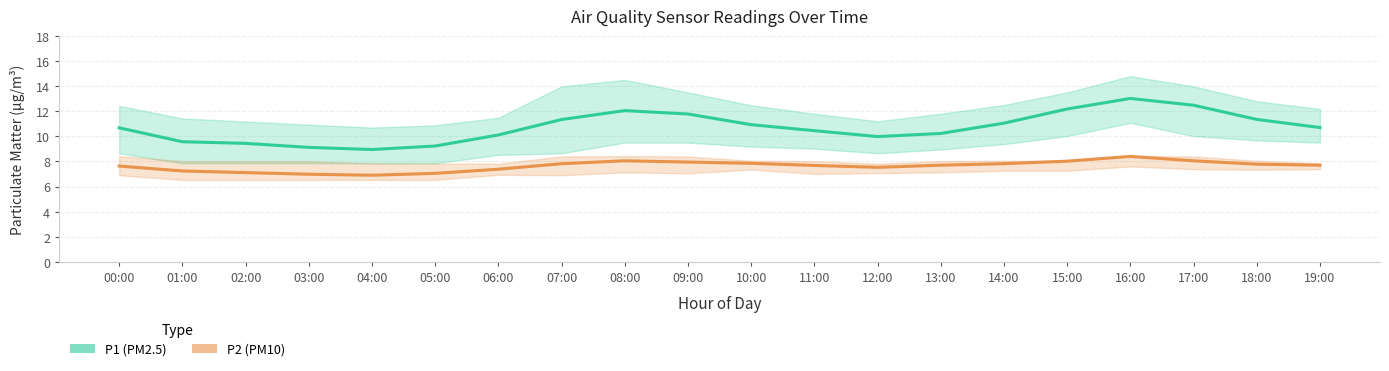

True or false: P1 and P2 cross at least once.

False